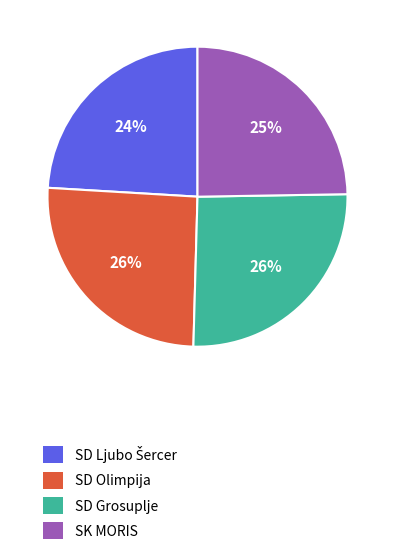

Is there a majority slice in this chart?

No